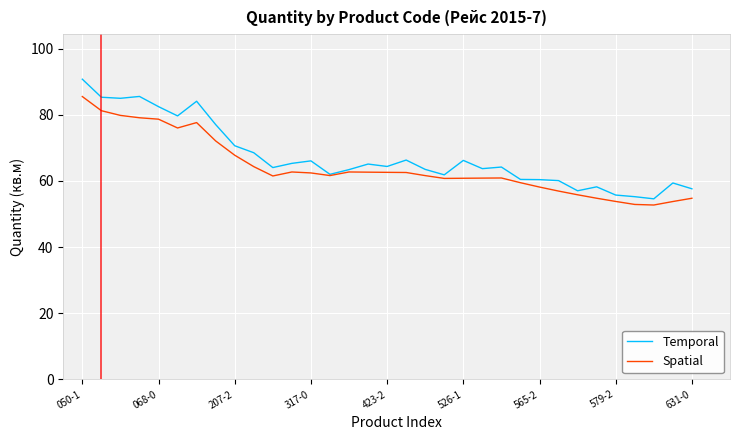

How many distinct data groups are displayed?

2